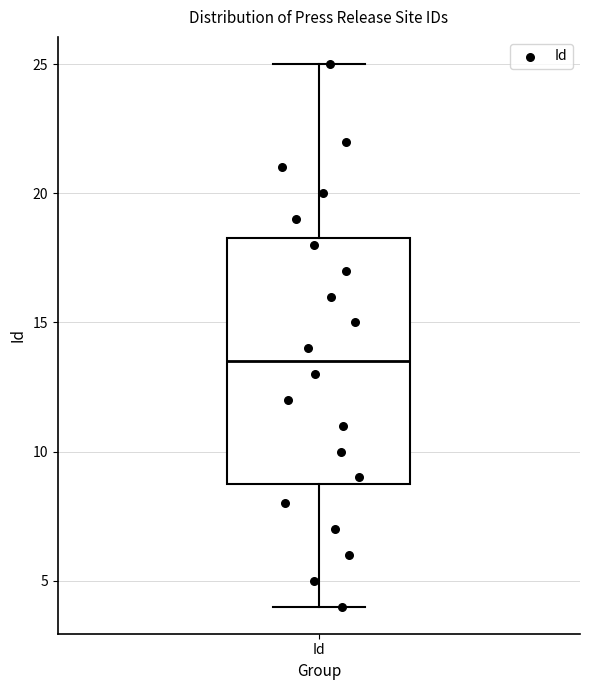

Where does the median line of the box for Id sit on the y-axis? The values are not printed on the chart, so give them approximately, as read against the axis.

13.5